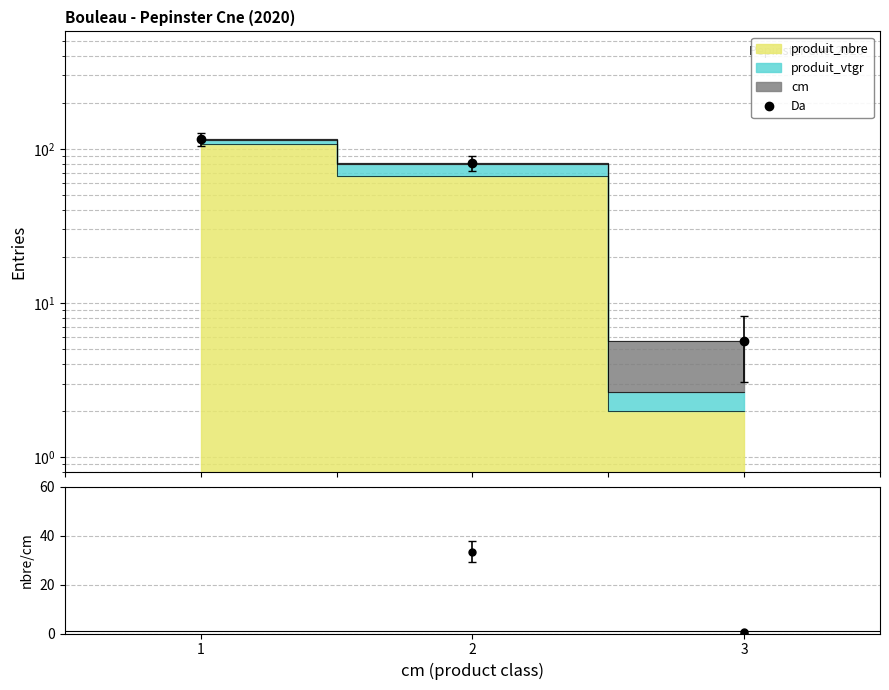

True or false: produit_nbre/cm has a value of 0.3 at 3.

False